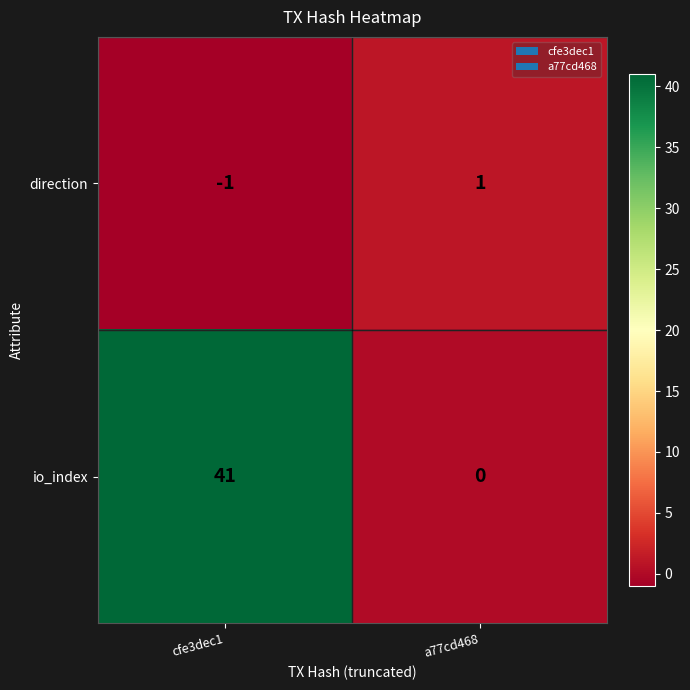

Reading left to right, transcribe all the data shown in this chart.

direction: cfe3dec1=-1	a77cd468=1
io_index: cfe3dec1=41	a77cd468=0